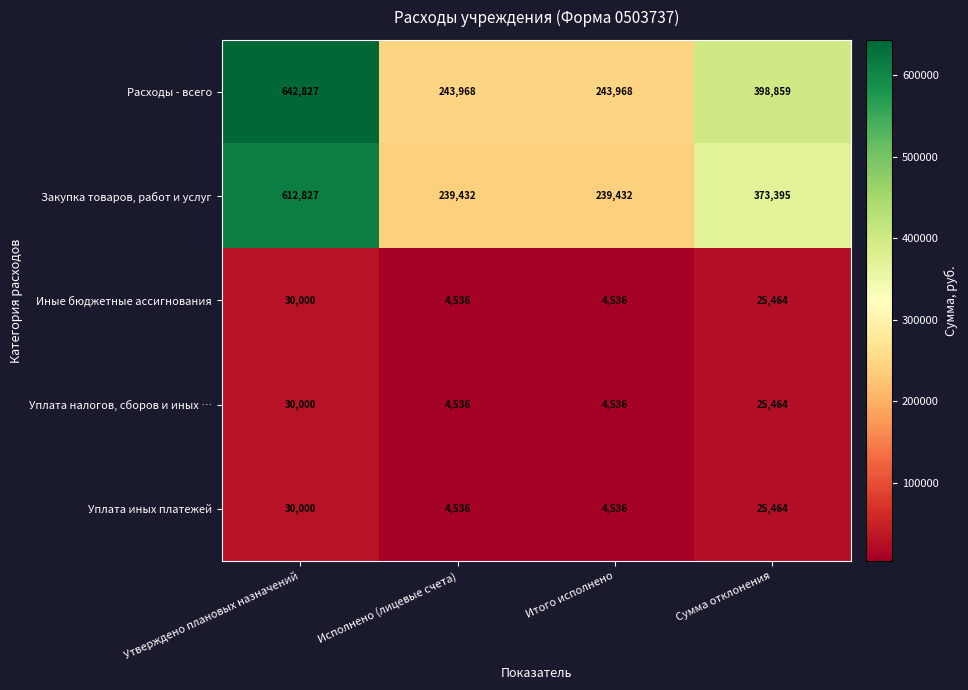

Which series has the widest spread of values?

Расходы - всего